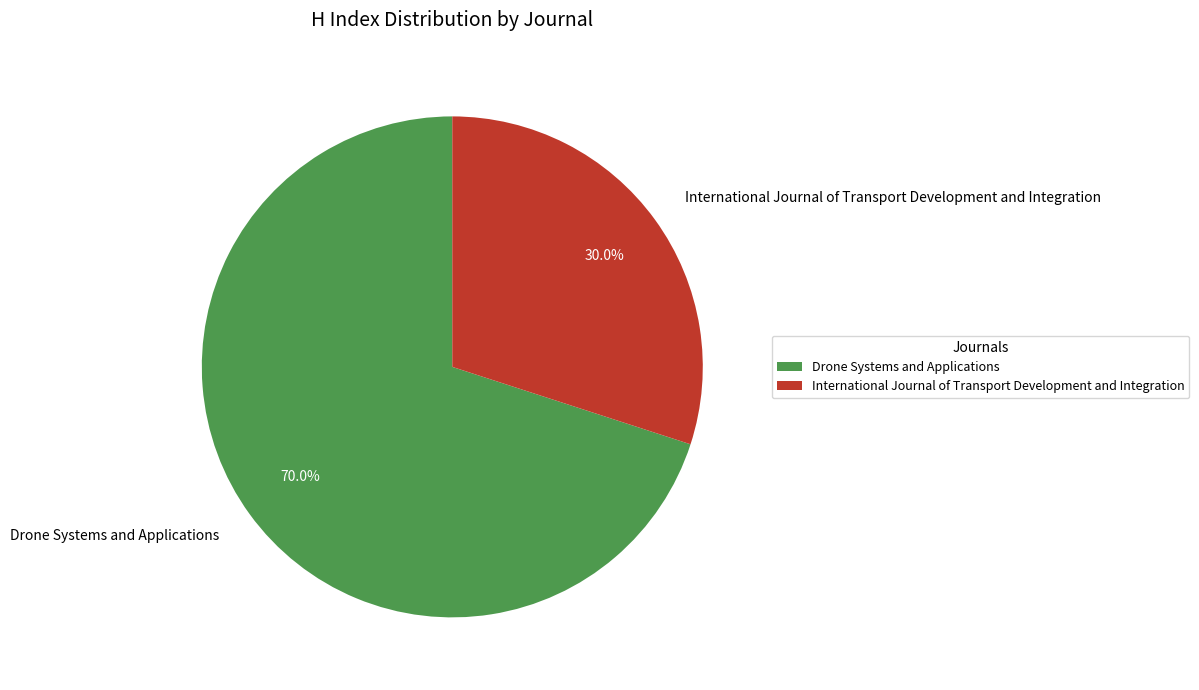

What is the ratio of the value at Drone Systems and Applications to the value at International Journal of Transport Development and Integration?

2.3